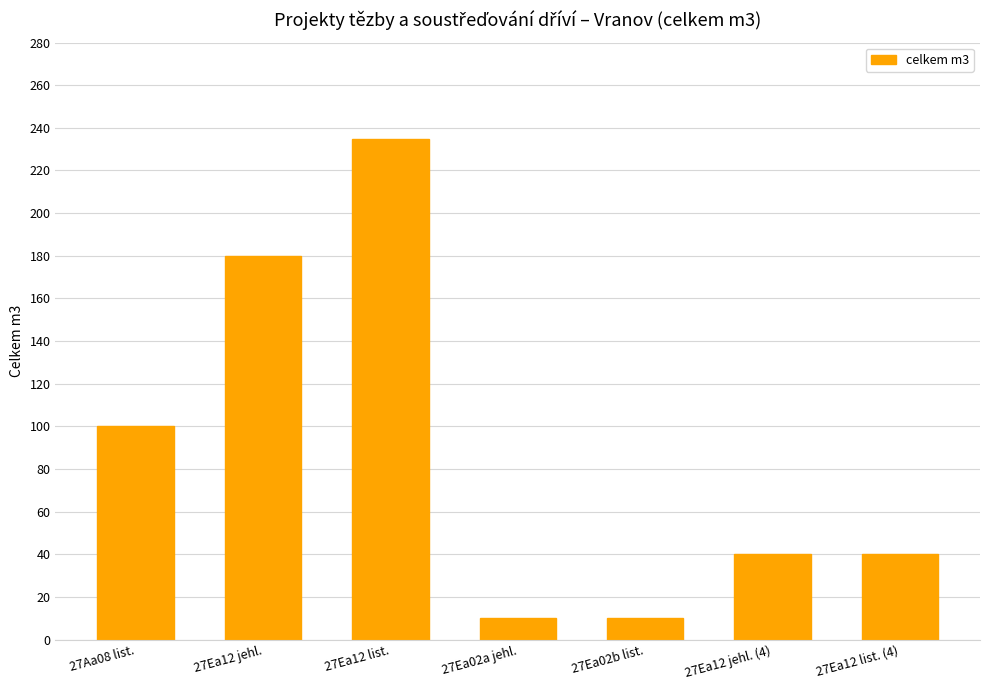

How many categories are shown in the chart?

7